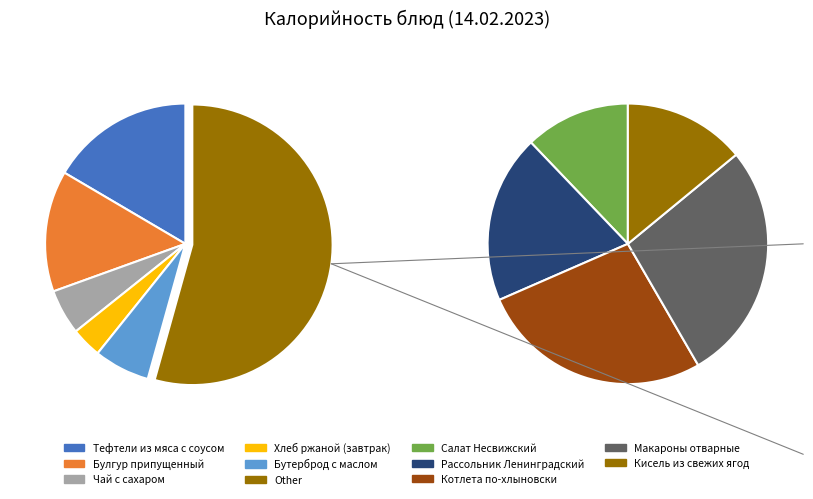

To the nearest percent, what is the combined percentage of Тефтели из мяса с соусом and Макароны отварные?

32%